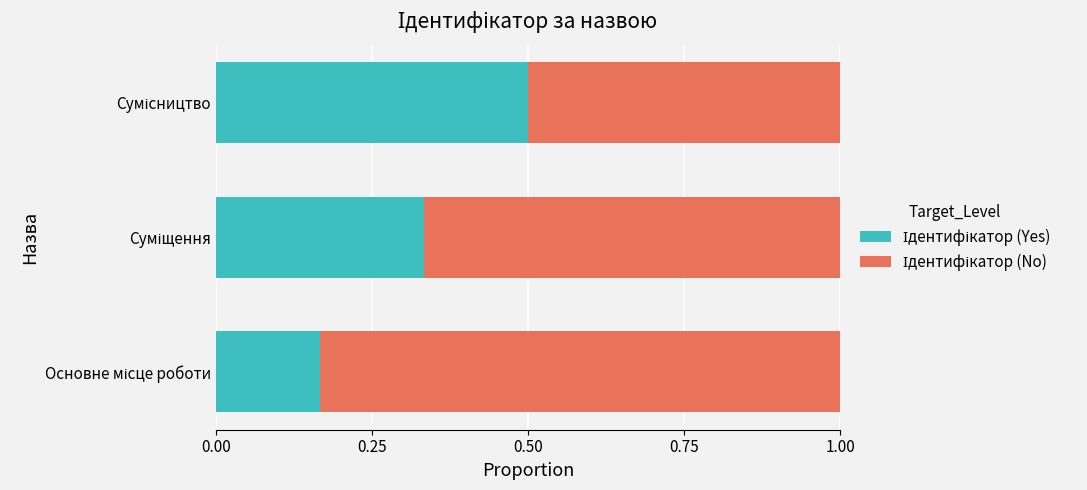

How many data points does each series have?

3